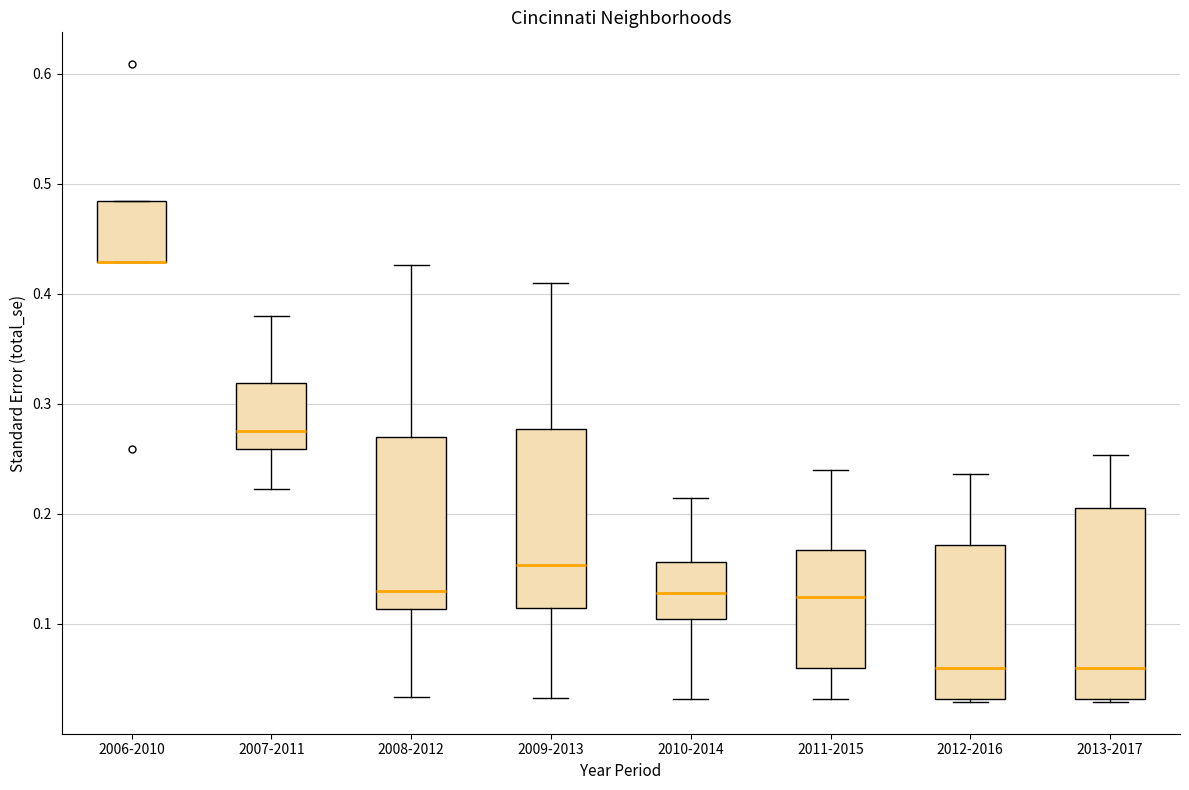

Comparing the boxes themselves (not the whiskers), which one is the tallest?

2013-2017